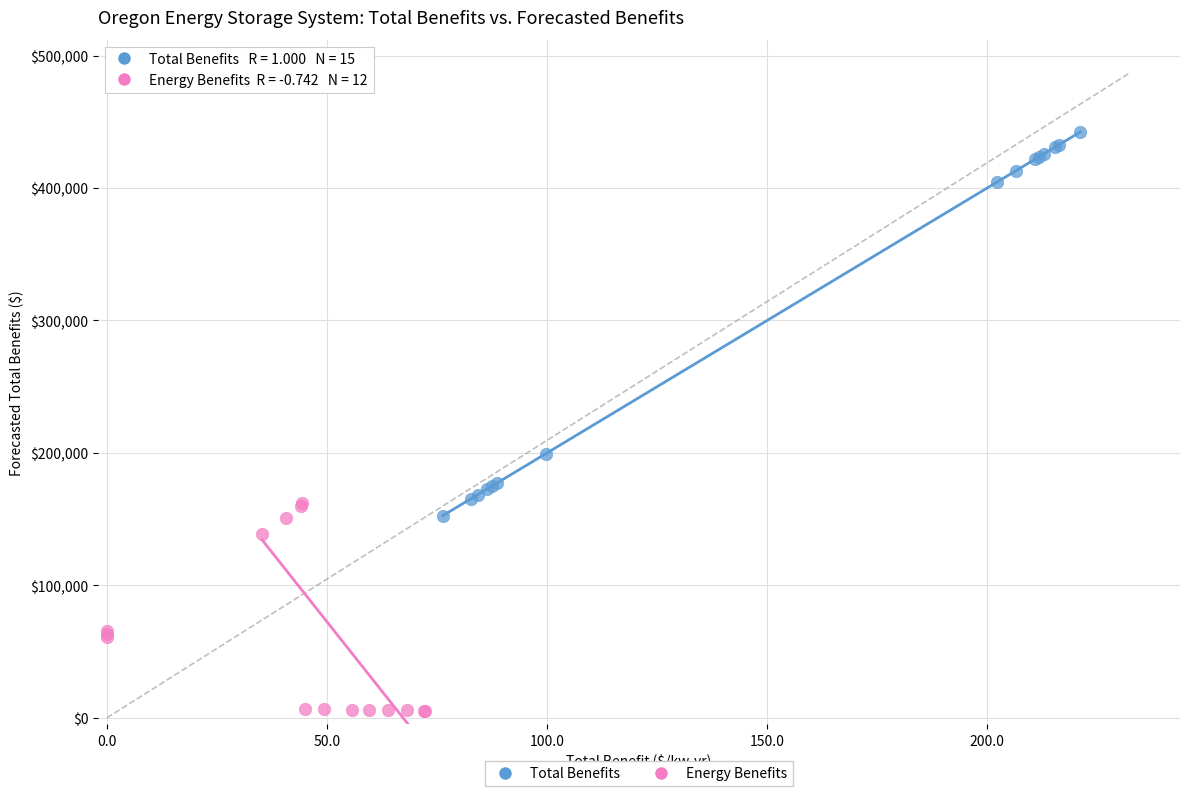

Which series contains the highest Y value?

Total Benefits